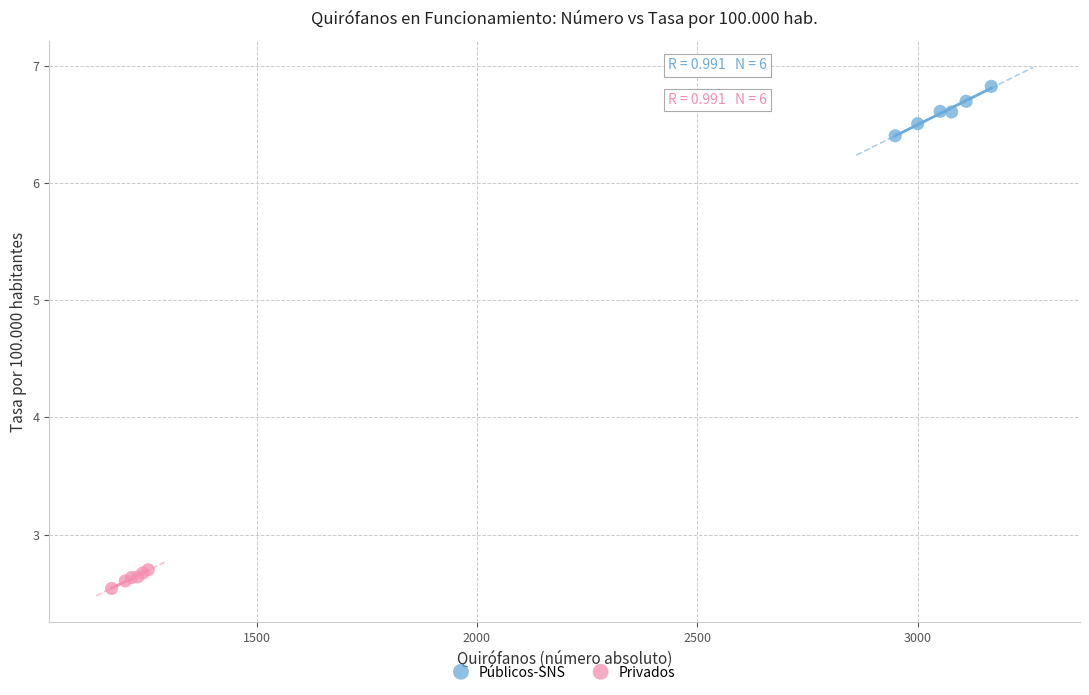

Which series reaches the maximum Y coordinate?

Públicos-SNS